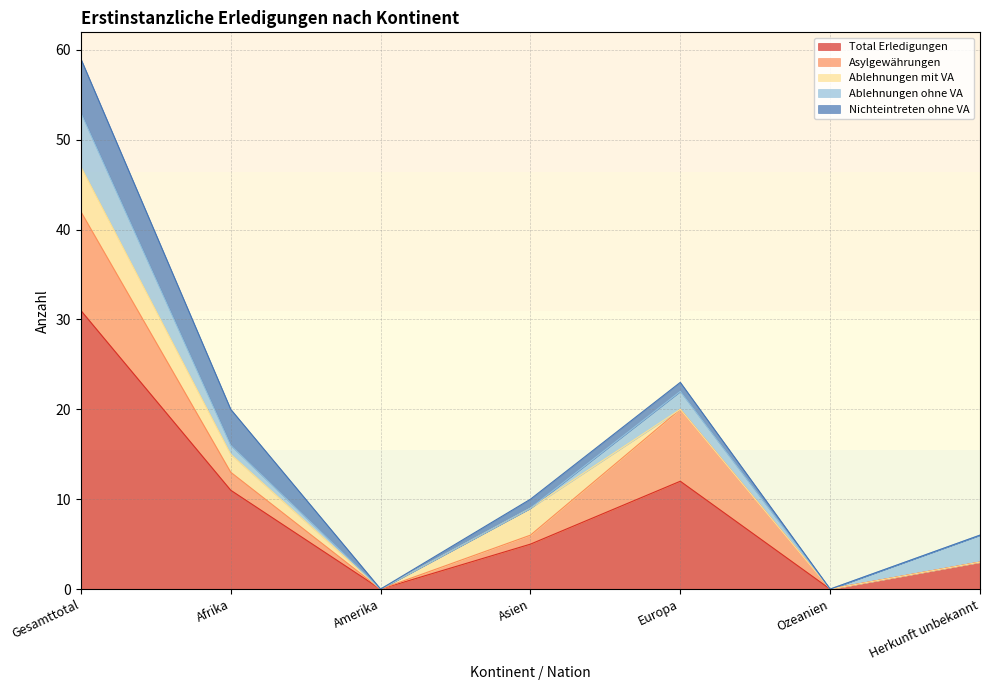

Which series has the widest spread of values?

Total Erledigungen